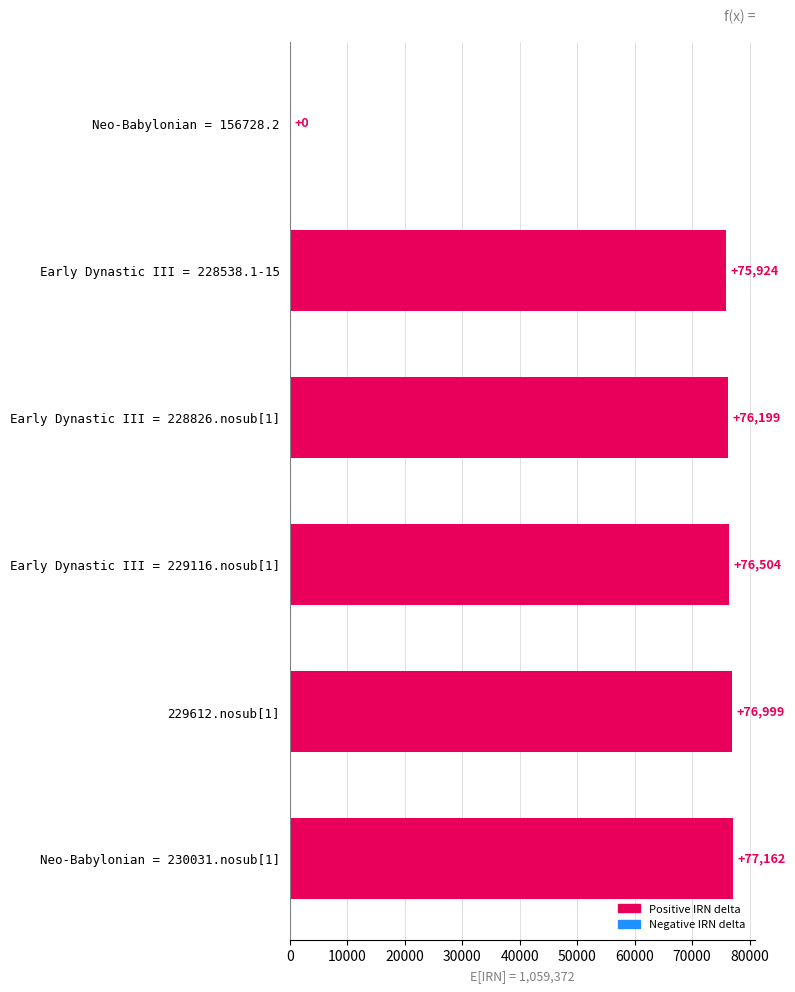

The chart shows a value of 76504 at Early Dynastic III = 229116.nosub[1]. True or false?

True